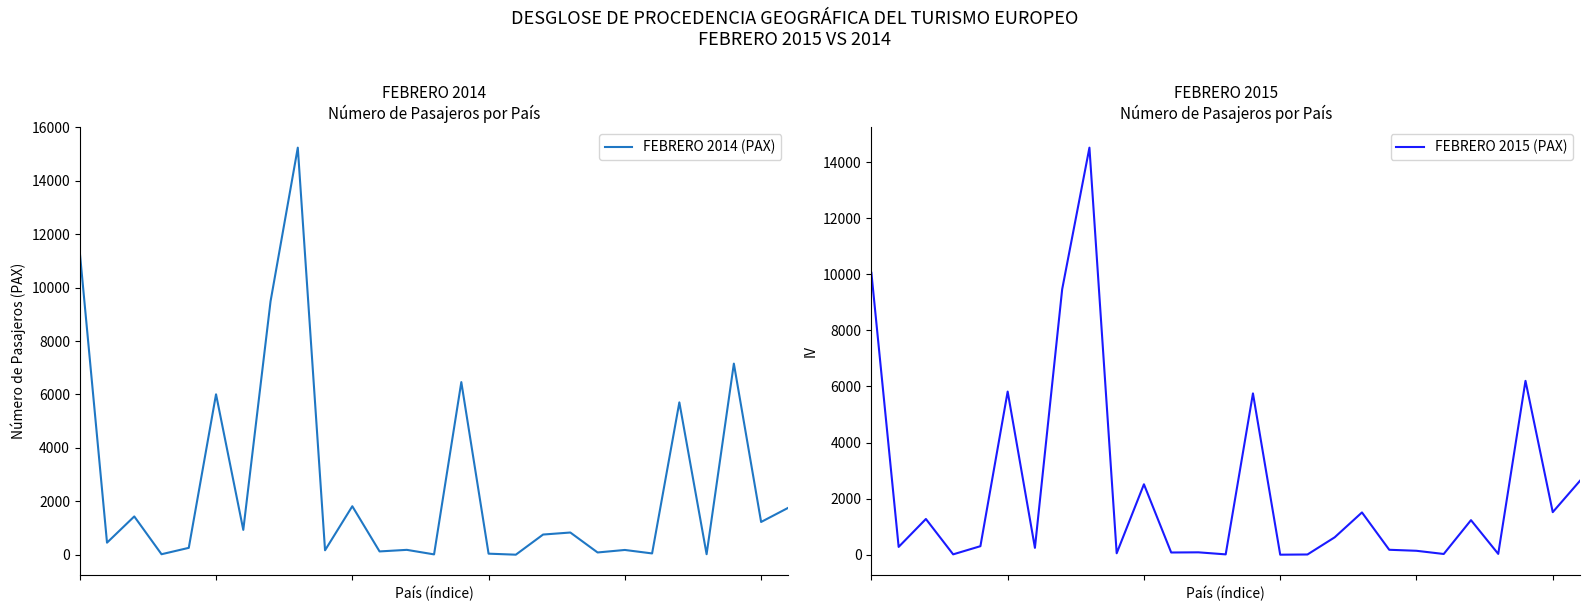

What is the highest value of the FEBRERO 2014 (PAX) series?

15239